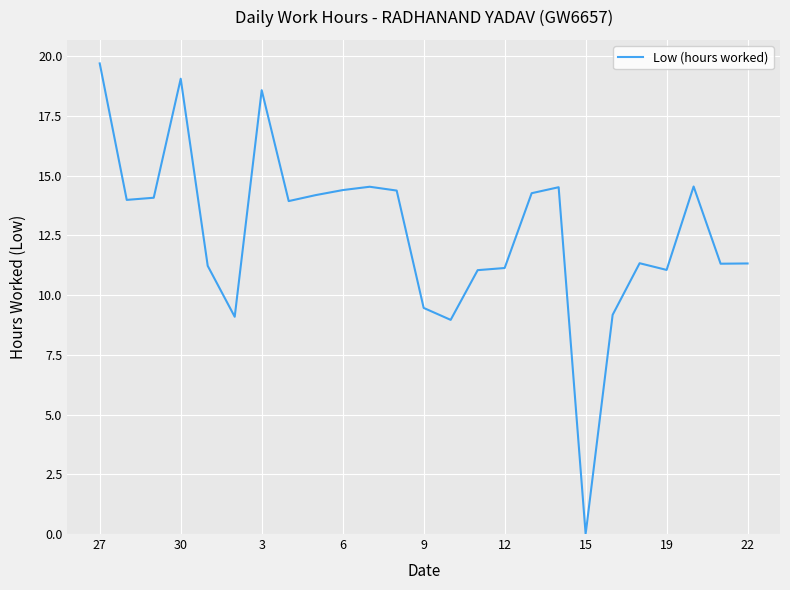

What is the difference between the second highest and minimum values?

19.1